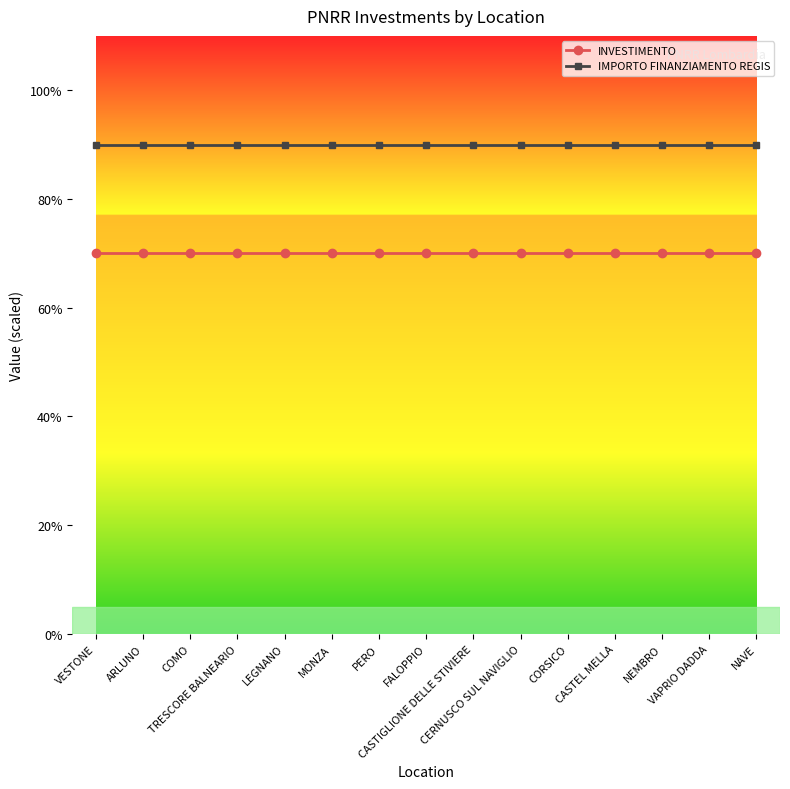

Is it true that IMPORTO FINANZIAMENTO REGIS equals 128 at TRESCORE BALNEARIO?

False